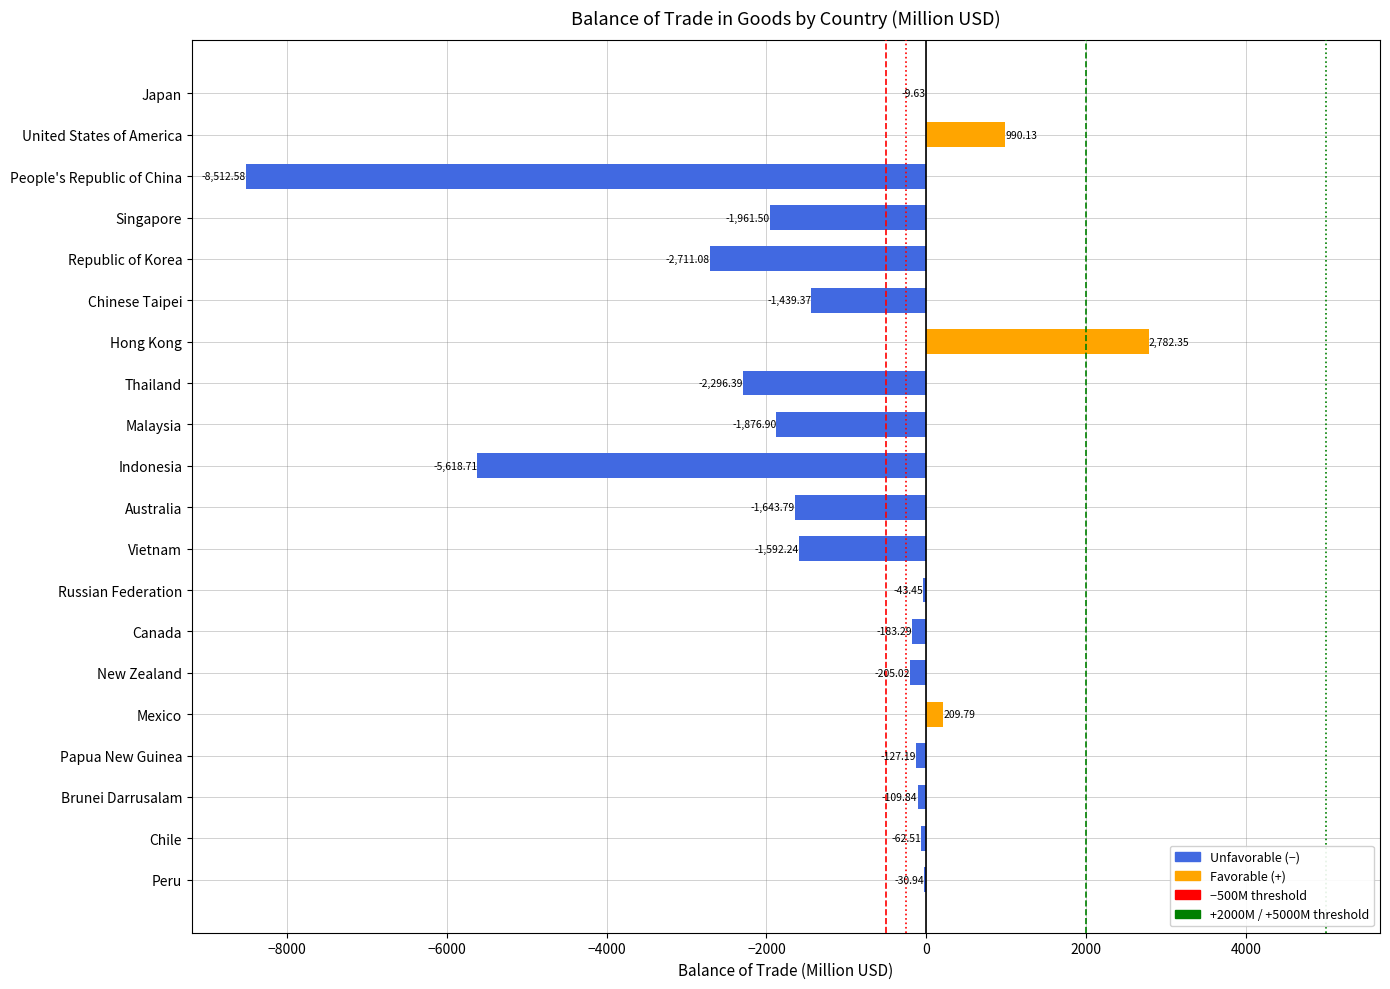

How many categories are shown in the chart?

20